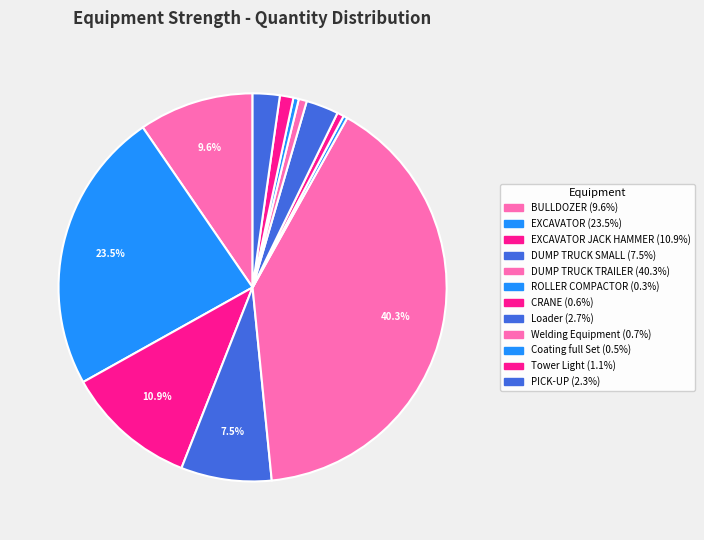

How many segments does this pie chart have?

12